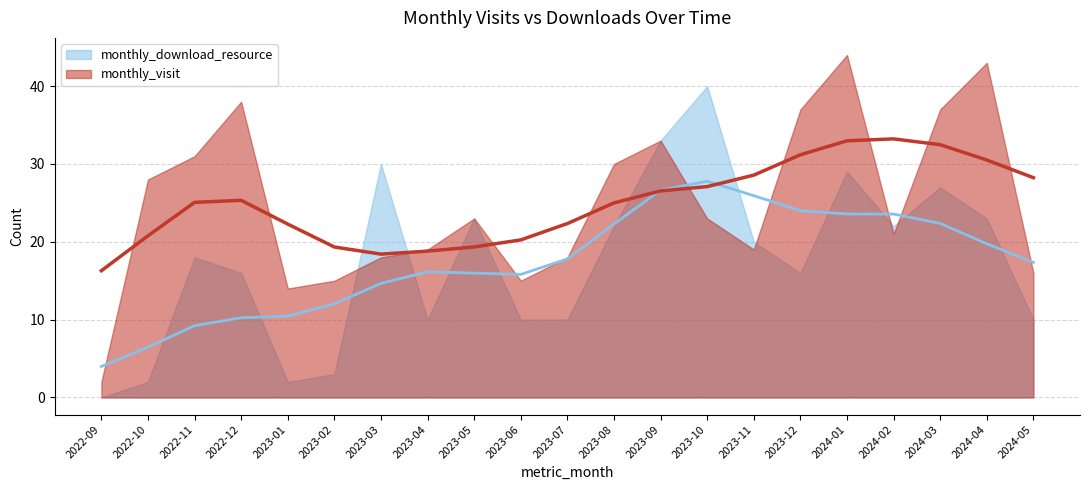

Does the chart have visible grid lines?

Yes